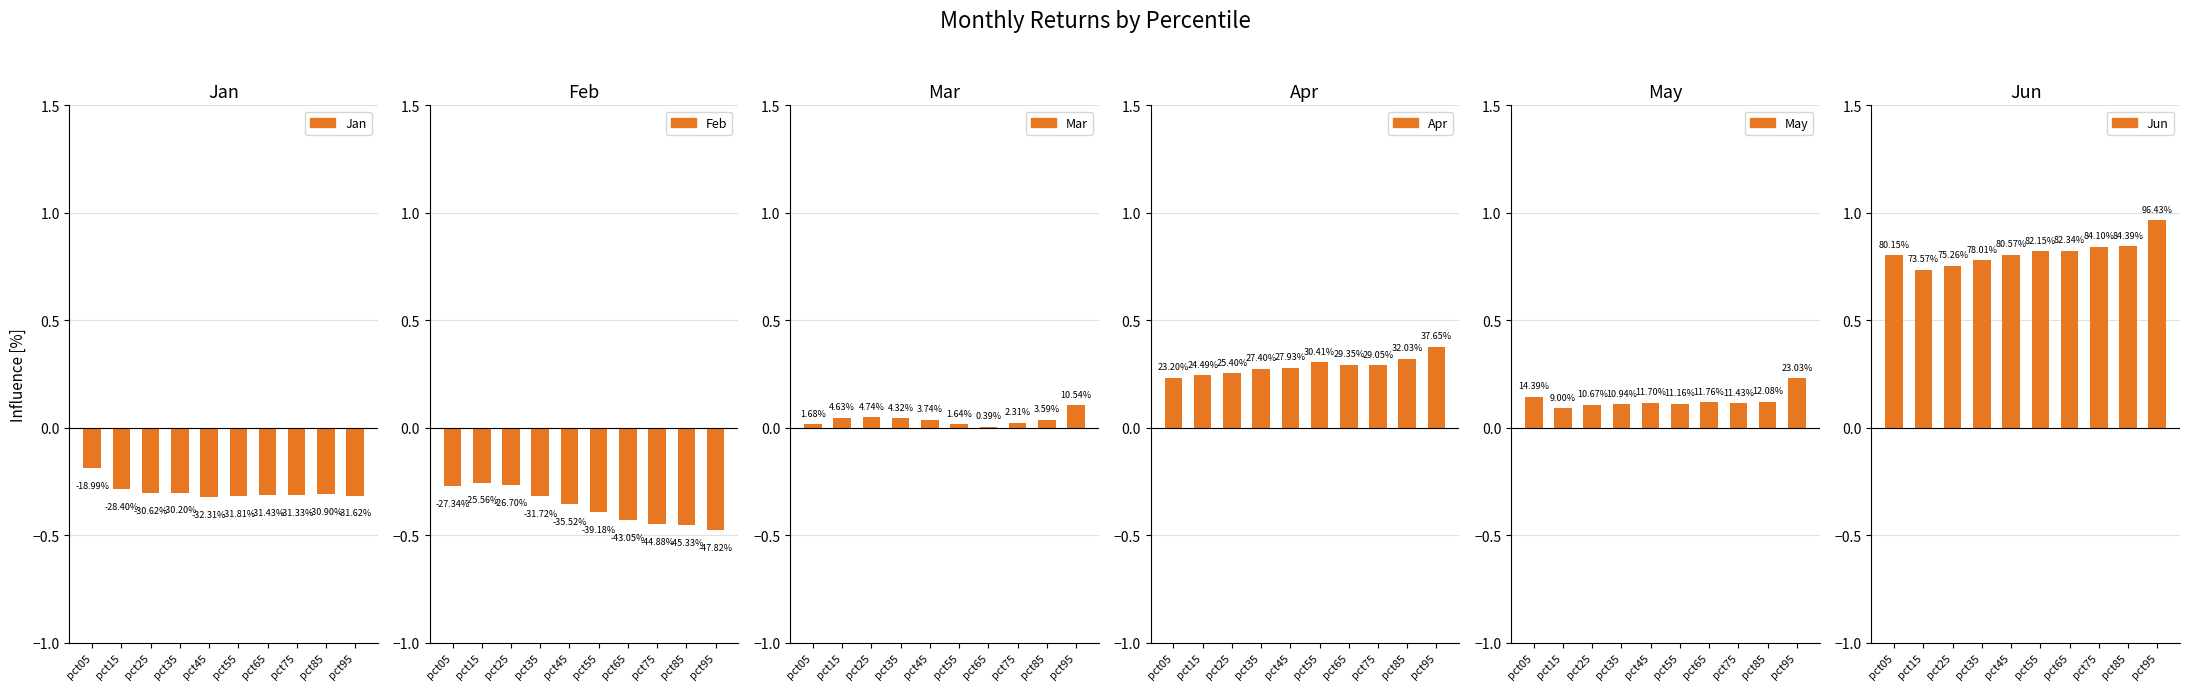

At how many categories does at least one series exceed 0?

10